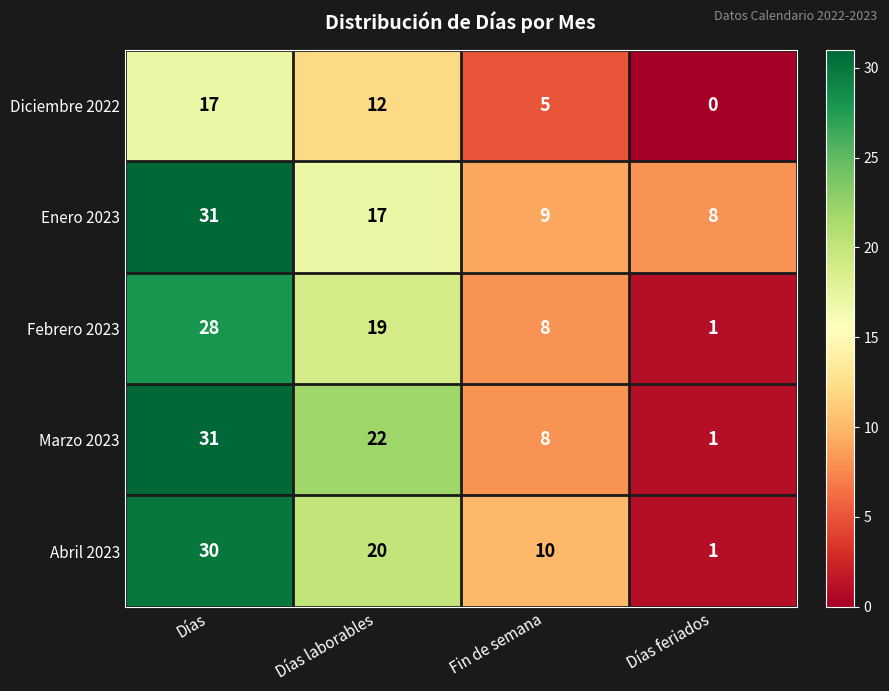

Rank the series at Días laborables from lowest to highest value.

Diciembre 2022, Enero 2023, Febrero 2023, Abril 2023, Marzo 2023